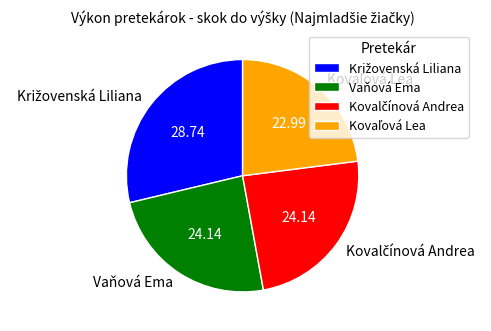

Is there any slice that represents more than half of the pie?

No